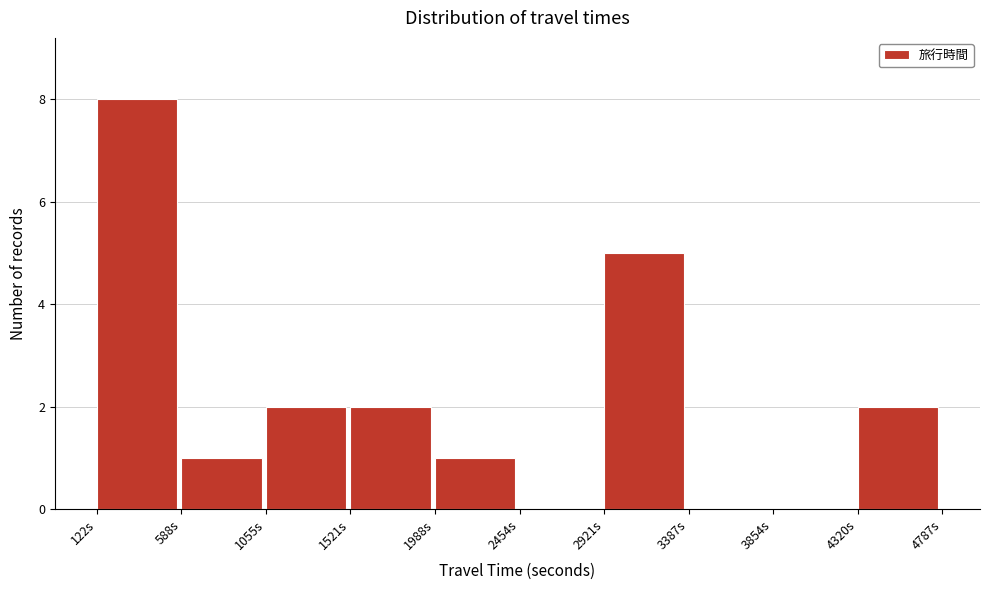

Reading left to right, list every bar in this chart as the range it spans on the x-axis followed by its height. Neither the bar edges nor the heights are printed on the chart, so give them approximately, as read against the axes.

100 to 600: 8
600 to 1050: 1
1050 to 1500: 2
1500 to 2000: 2
2000 to 2450: 1
2450 to 2900: 0
2900 to 3400: 5
3400 to 3850: 0
3850 to 4300: 0
4300 to 4800: 2